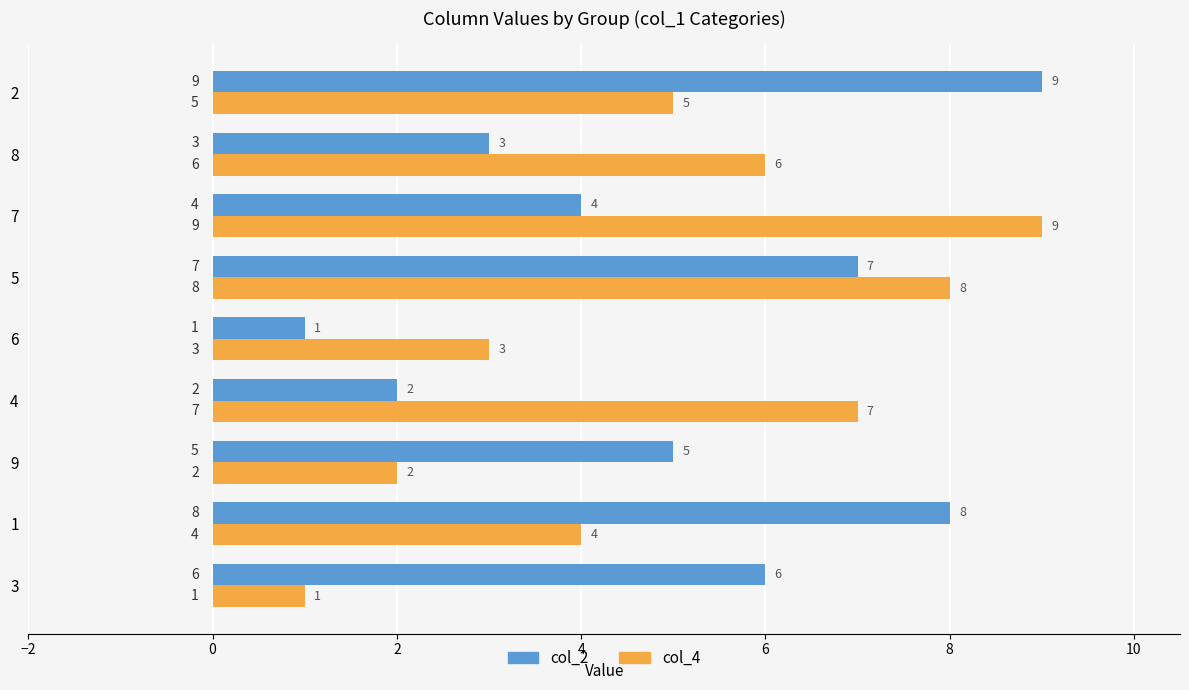

At which label is col_2 closest to 5?

9